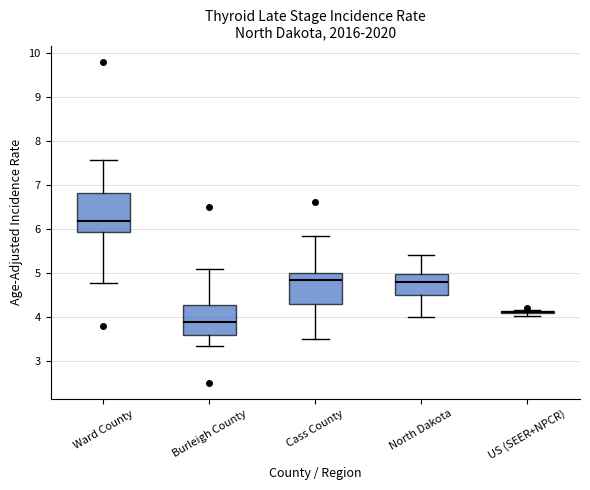

Reading left to right, transcribe this box plot: for each box, give where its median line is, the range the box spans, and where its two whiskers end, as read against the y-axis. The values are not printed on the chart, so give them approximately, as read against the axis.

Ward County: median 6.2, box 5.9 to 6.8, whiskers 4.8 to 7.6
Burleigh County: median 3.9, box 3.6 to 4.3, whiskers 3.3 to 5.1
Cass County: median 4.8, box 4.3 to 5.0, whiskers 3.5 to 5.8
North Dakota: median 4.8, box 4.5 to 5.0, whiskers 4.0 to 5.4
US (SEER+NPCR): box collapsed to a line at 4.1, whiskers 4.0 to 4.1